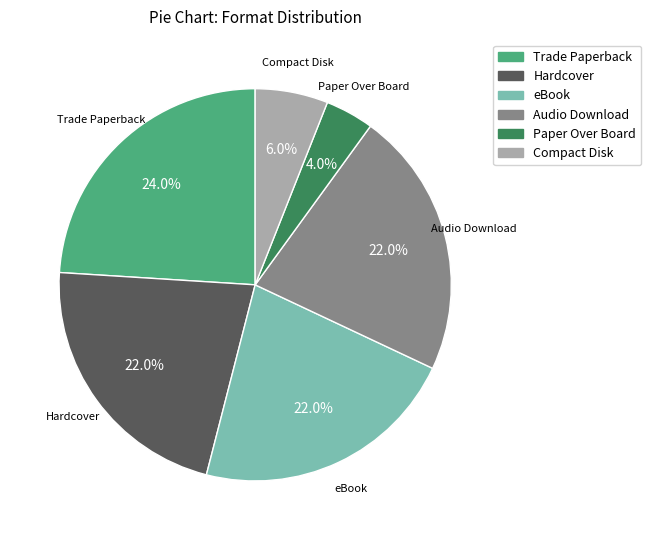

The Hardcover slice represents 17% of the pie. True or false?

False